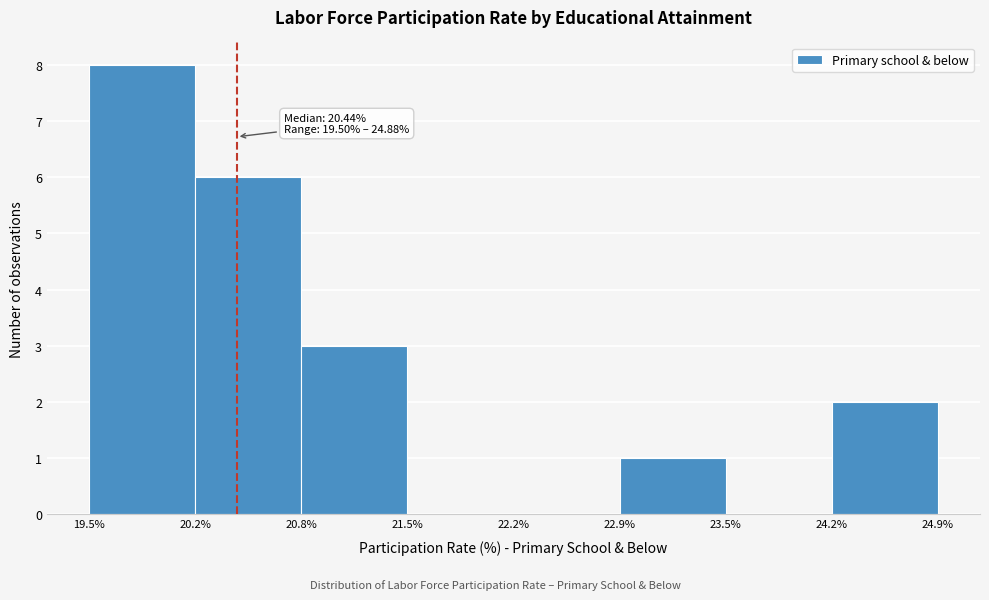

Over which range of the x-axis is the bar tallest?

19.5% to 20.2%